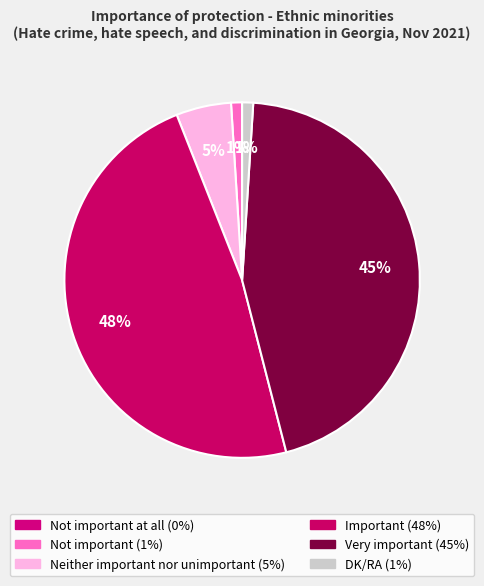

Count the number of slices in the pie.

6